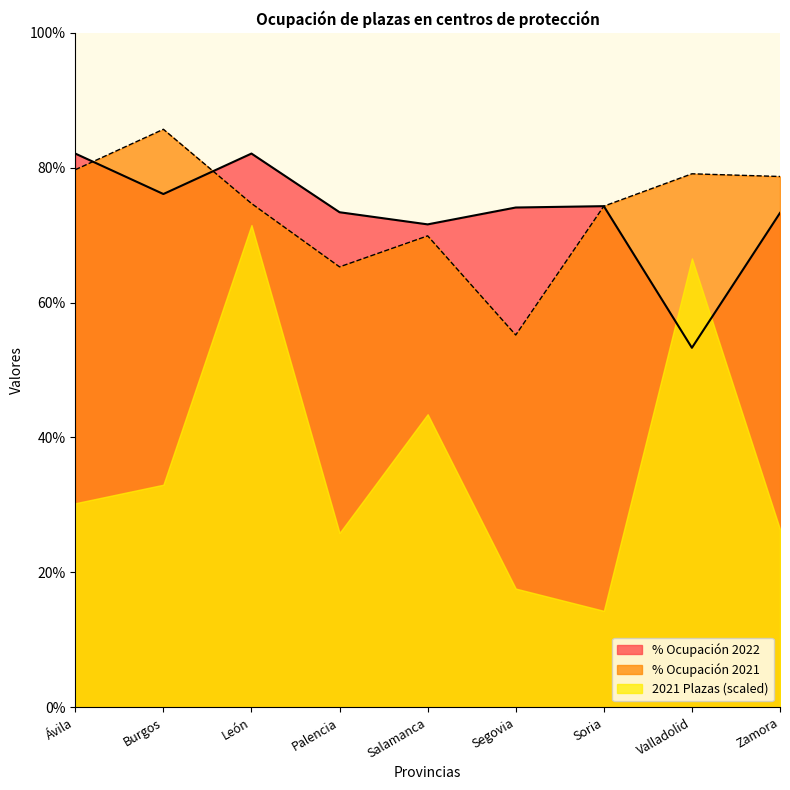

At how many categories does at least one series exceed 57?

9